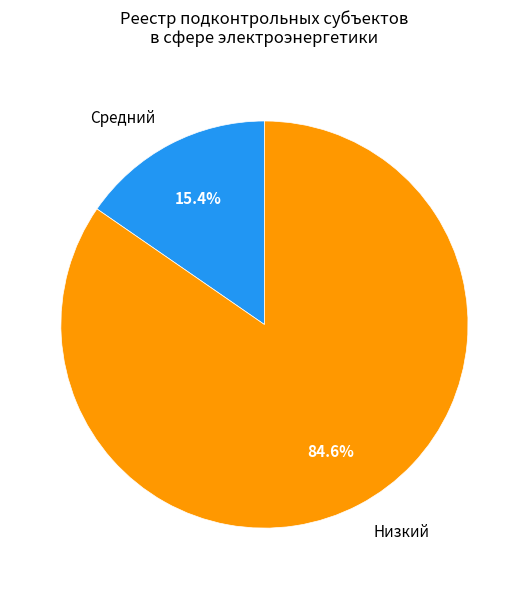

Is it true that Средний is 15% of the pie?

True